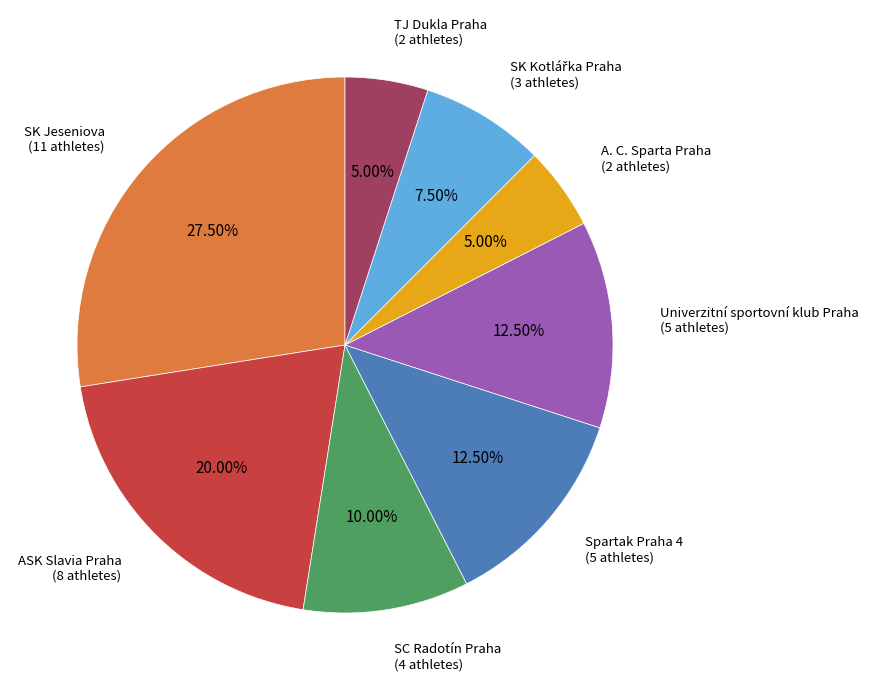

Is there a majority slice in this chart?

No